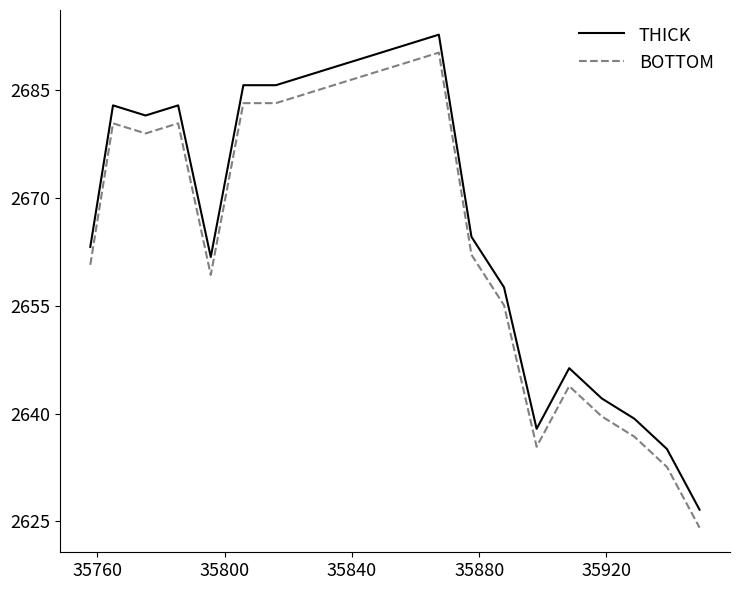

True or false: BOTTOM and THICK cross at least once.

False